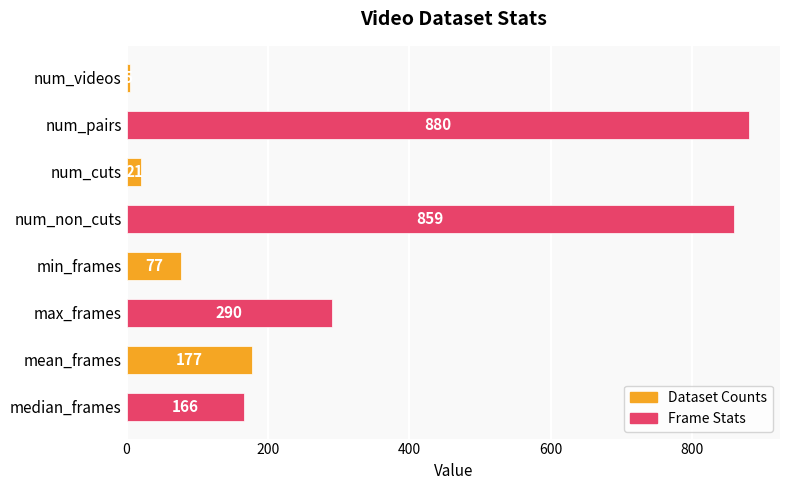

Rank the categories by value from lowest to highest.

num_videos, num_cuts, min_frames, median_frames, mean_frames, max_frames, num_non_cuts, num_pairs